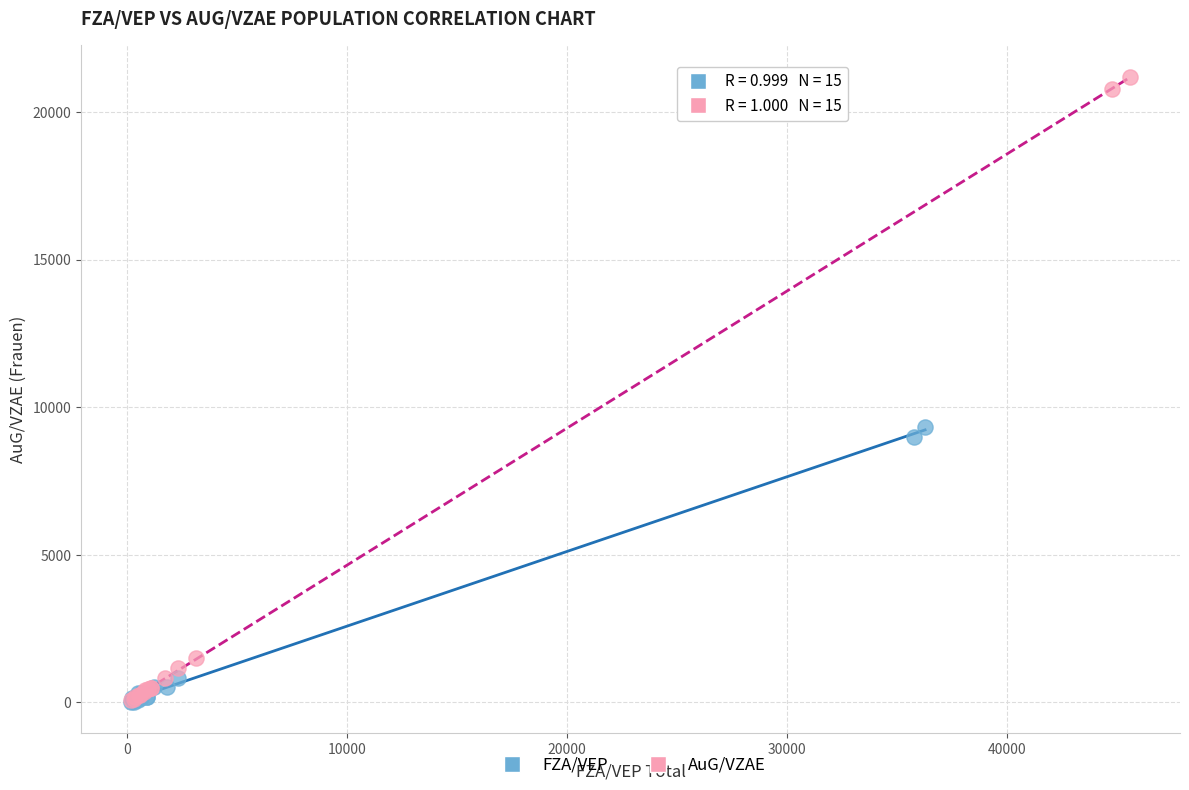

Which series contains the highest Y value?

AuG/VZAE